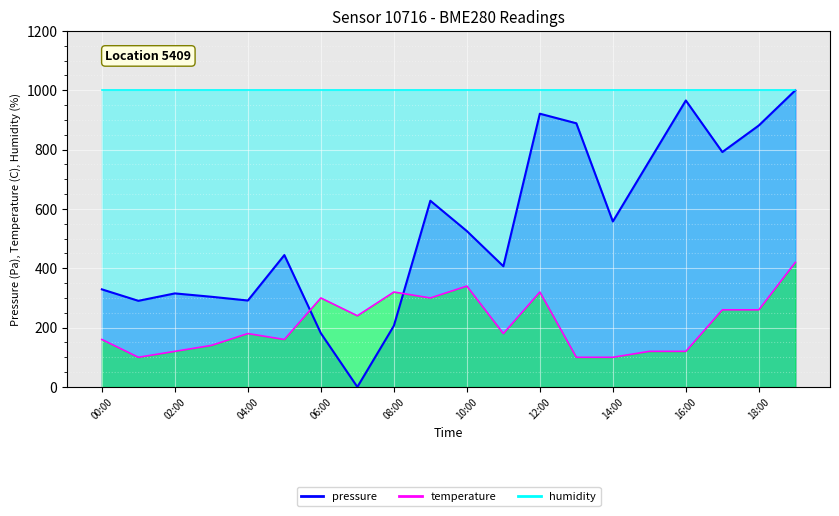

True or false: temperature_line and humidity_line cross at least once.

False